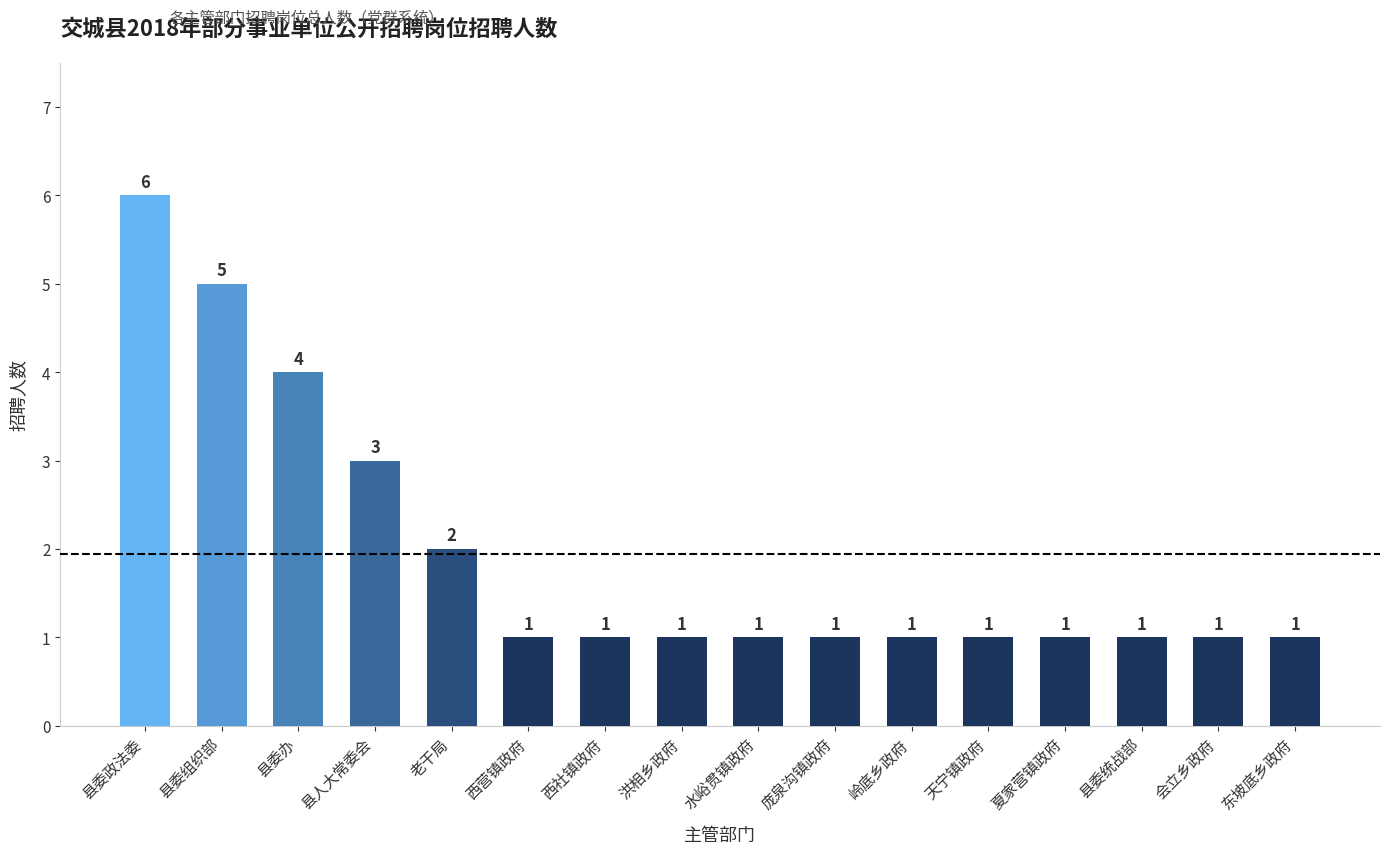

What is the change in value from 县委政法委 to 会立乡政府?

-5